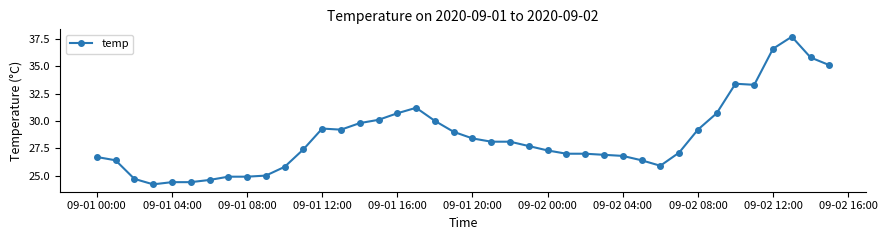

What is the difference between the maximum and second lowest values?

13.3